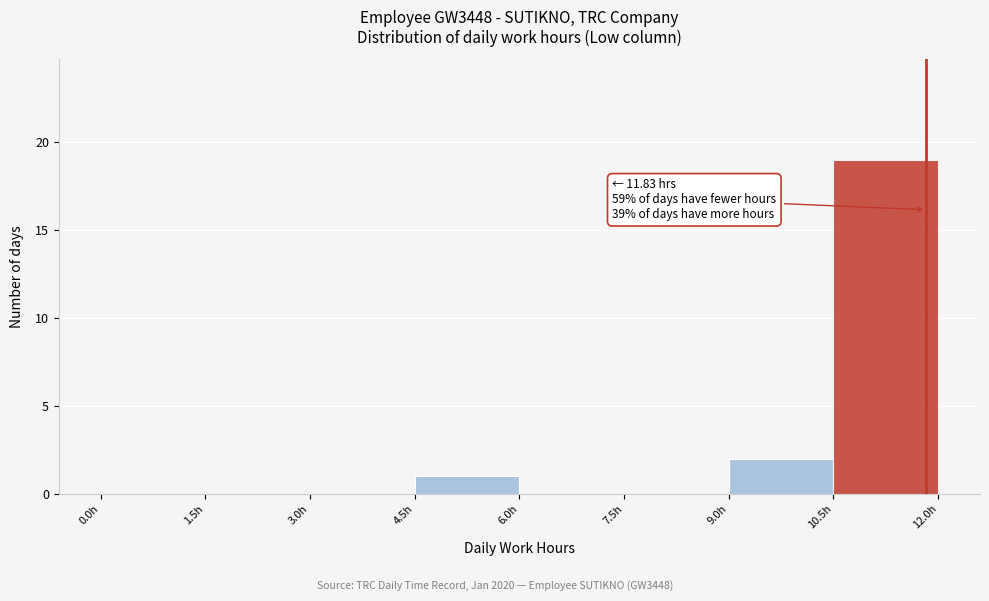

Over which range of the x-axis is the bar tallest?

10.5 to 12.0